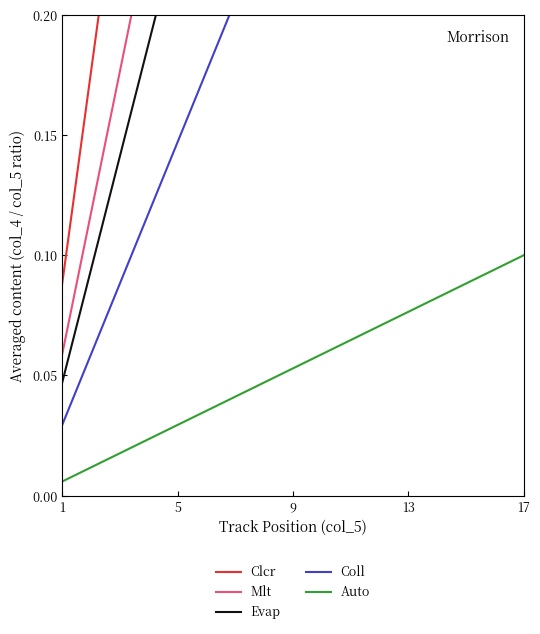

Which series has the largest range (max minus min)?

Clcr